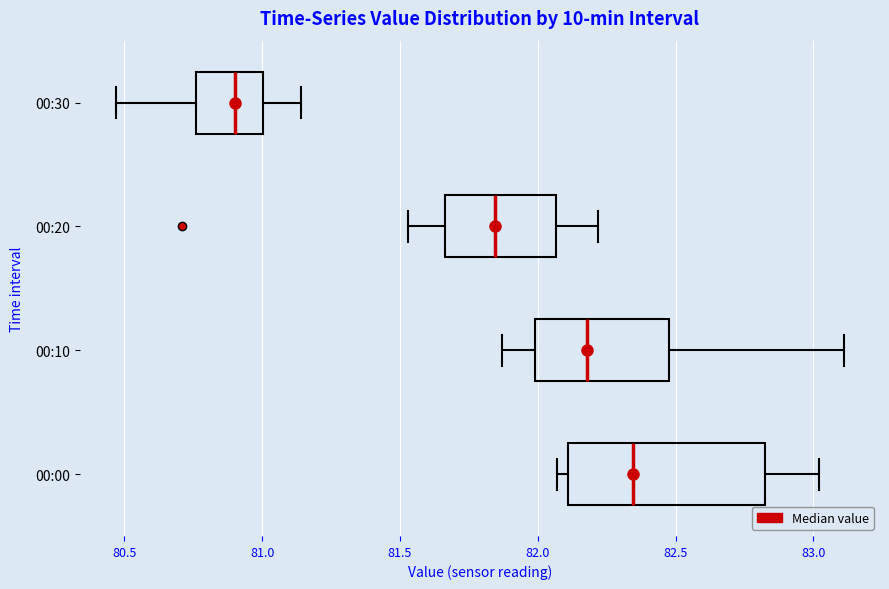

Which box's median line is the furthest to the left?

00:30